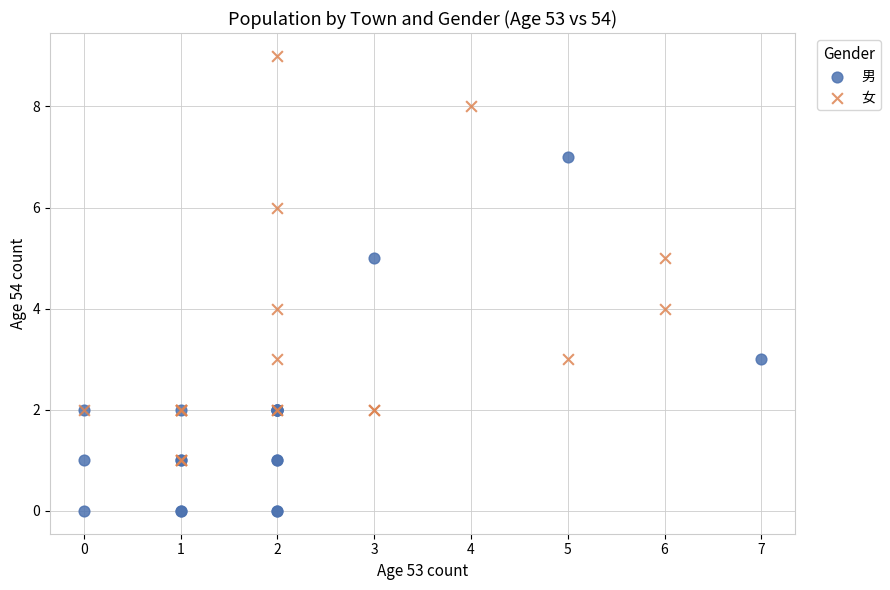

Which series has the largest Y range (max minus min)?

女